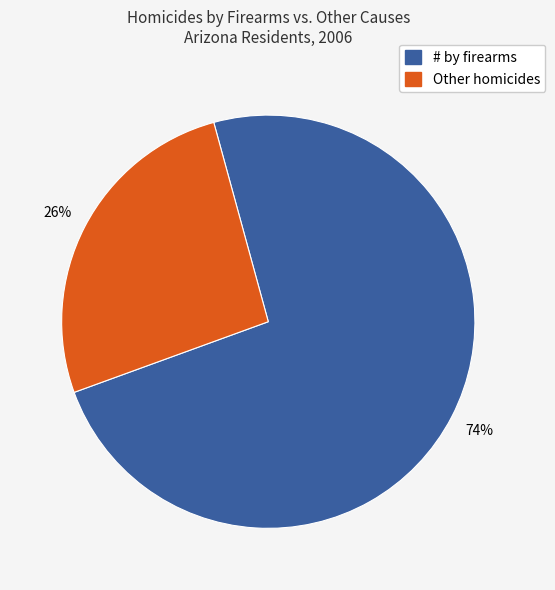

Count the number of slices in the pie.

2